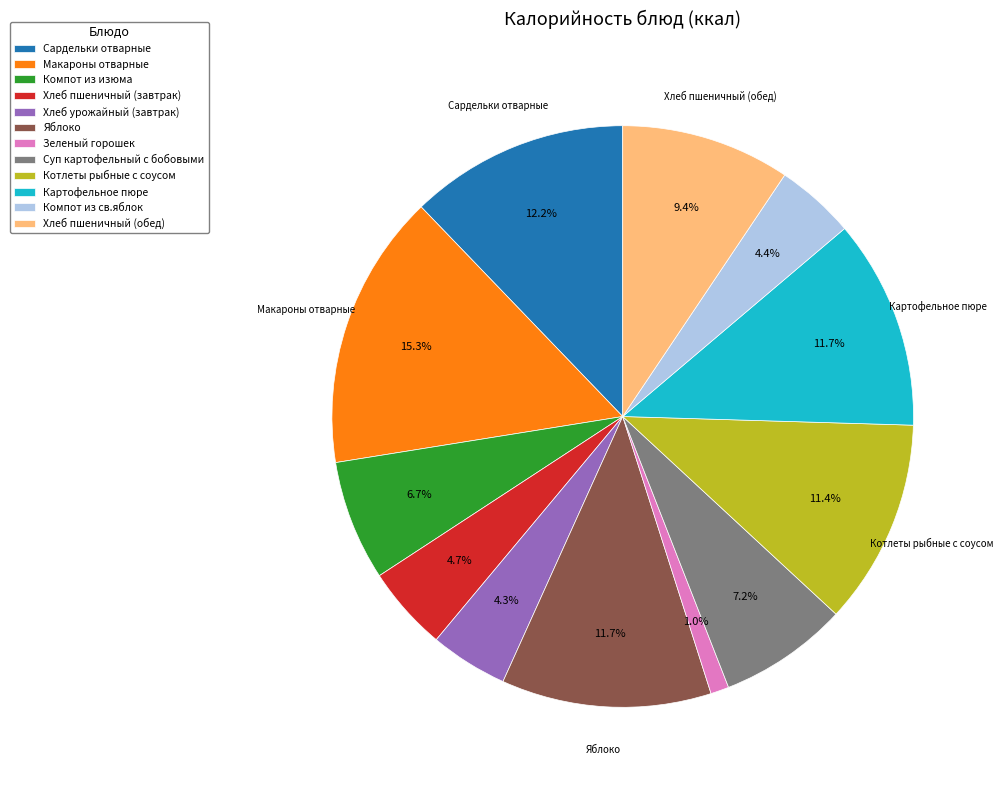

To the nearest percent, what percentage of the pie is Сардельки отварные?

12%